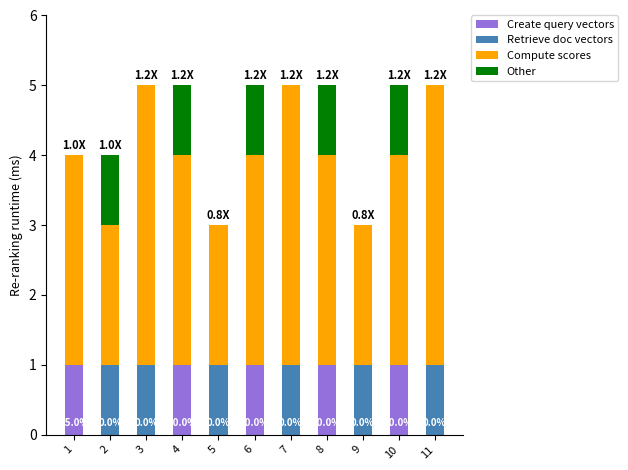

What are all the series names shown in the legend?

Create query vectors, Retrieve doc vectors, Compute scores, Other